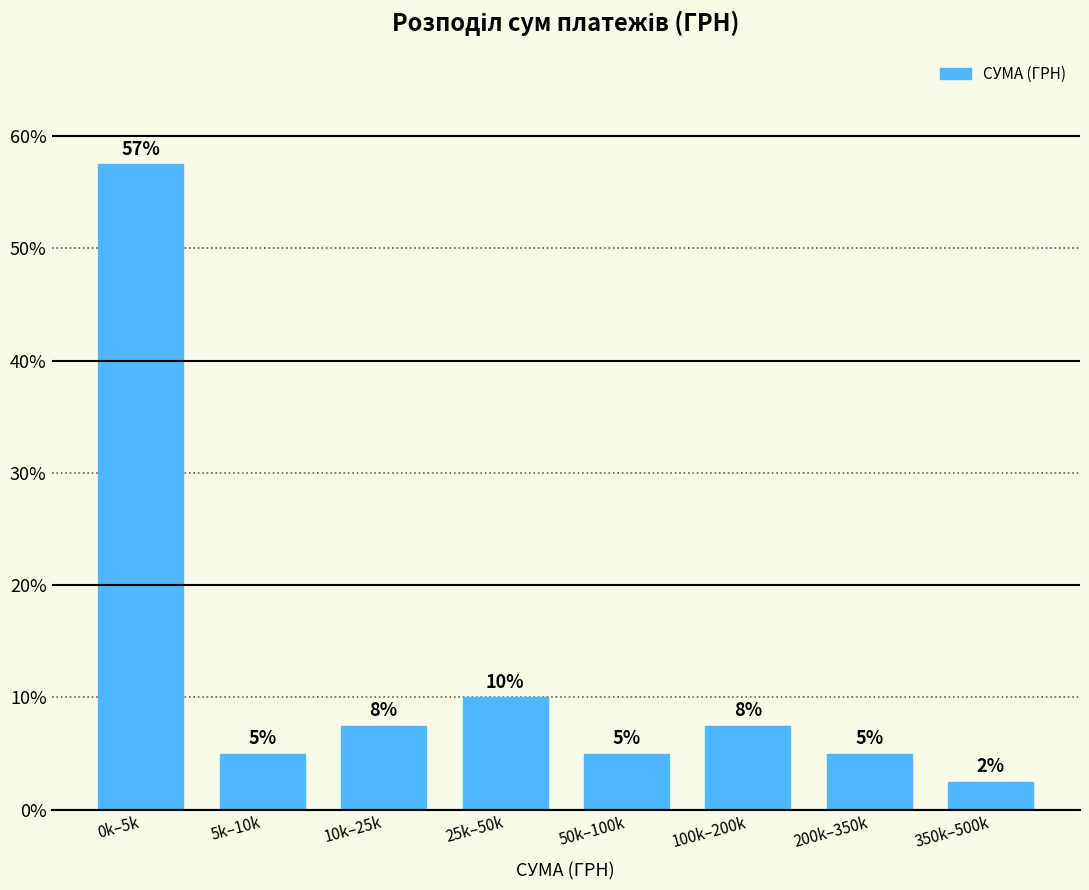

What is the maximum value shown in the chart?

57.5